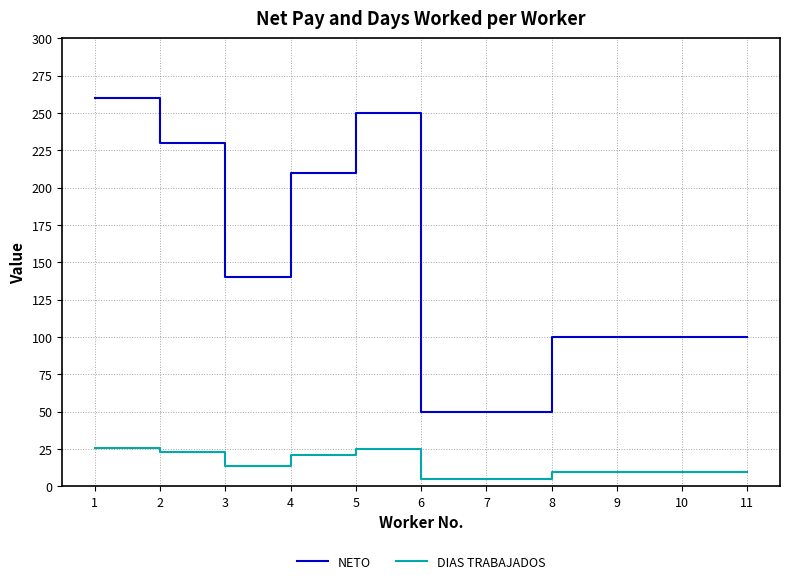

True or false: NETO and DIAS TRABAJADOS cross at least once.

False